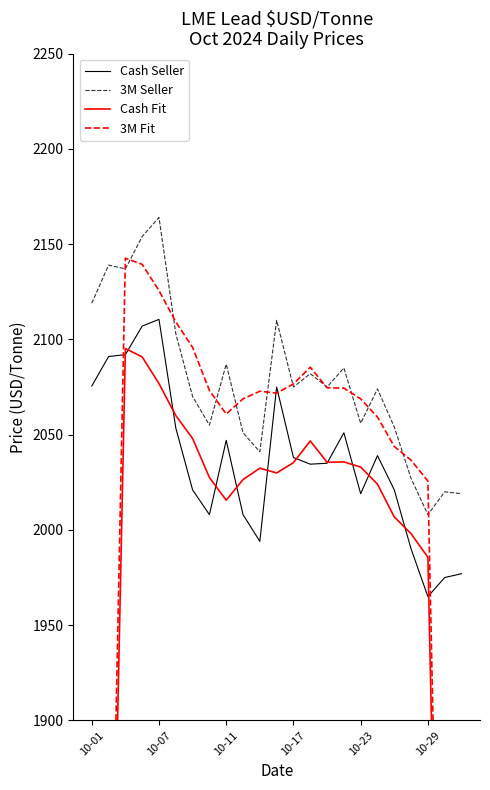

True or false: Cash Fit and 3M Fit intersect in this chart.

False